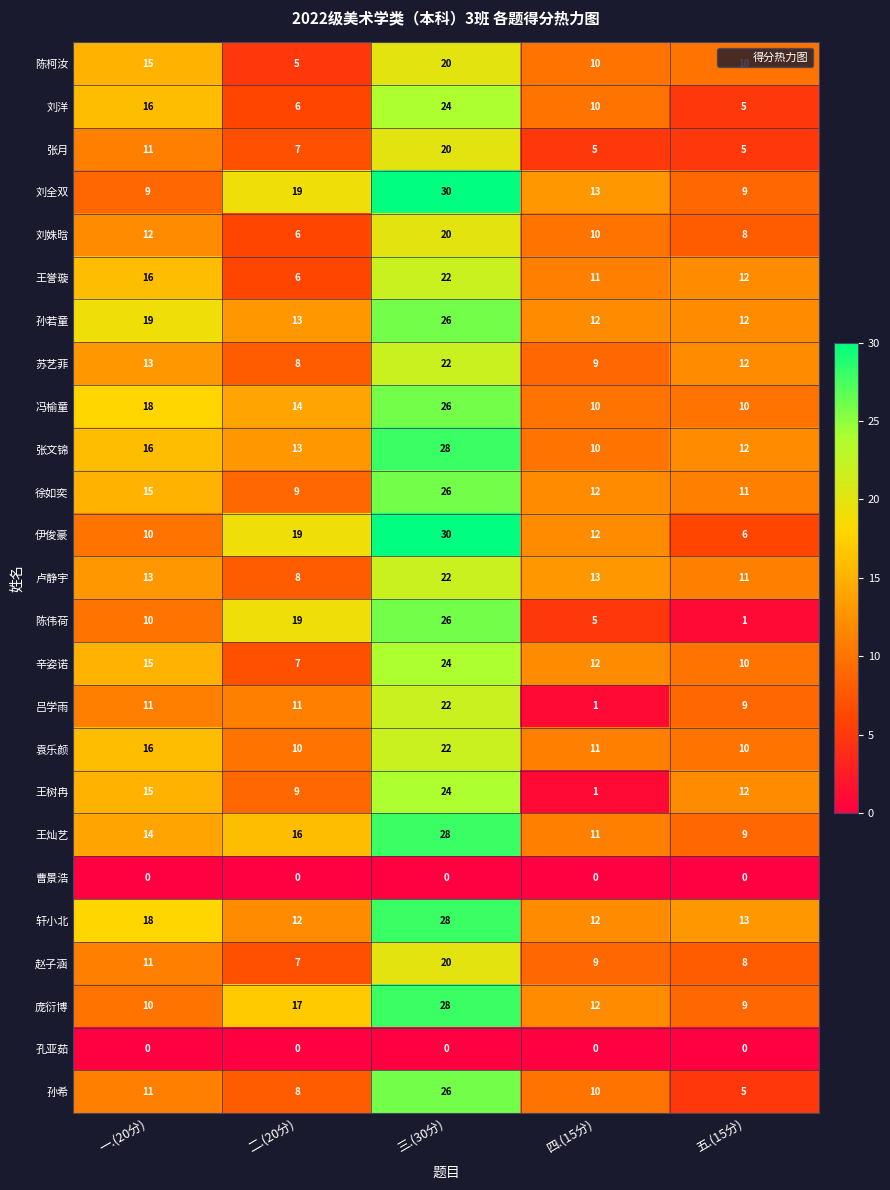

Between 一.(20分) and 五.(15分), which series saw the biggest shift?

刘洋